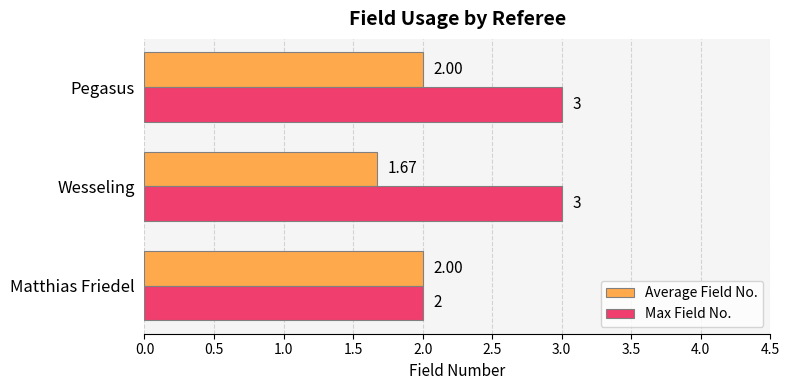

What is the difference between the Max Field No. values at Matthias Friedel and Pegasus?

1.0